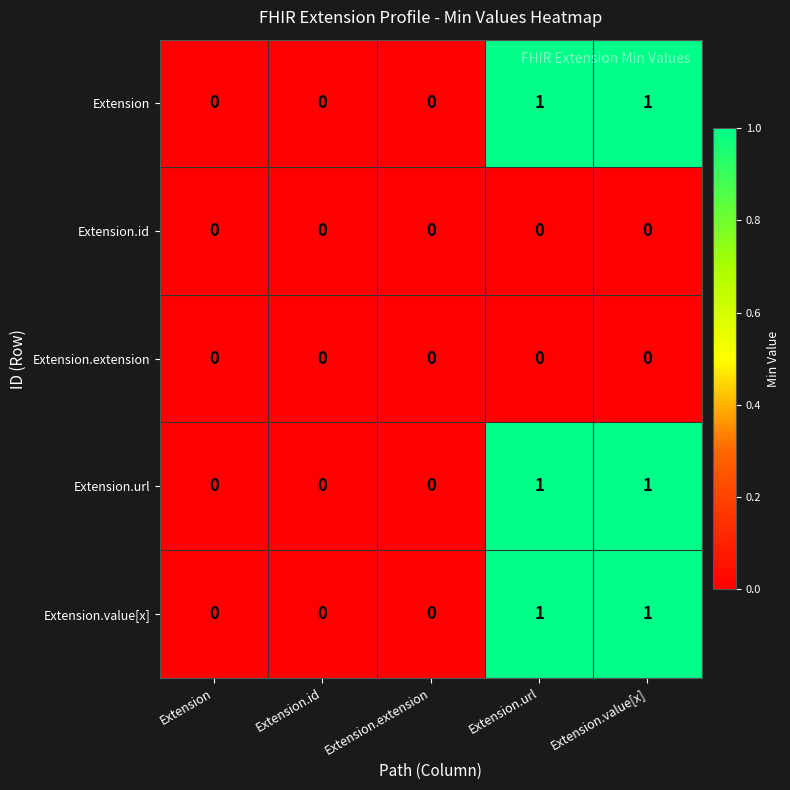

Is it true that Extension.url equals 0 at Extension.id?

True